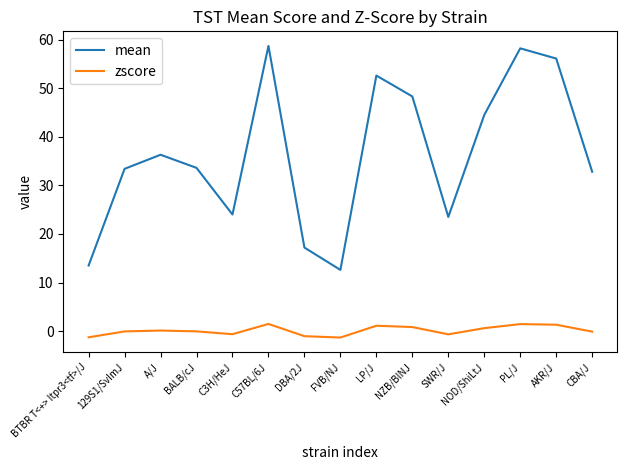

What is the minimum value for zscore?

-1.3